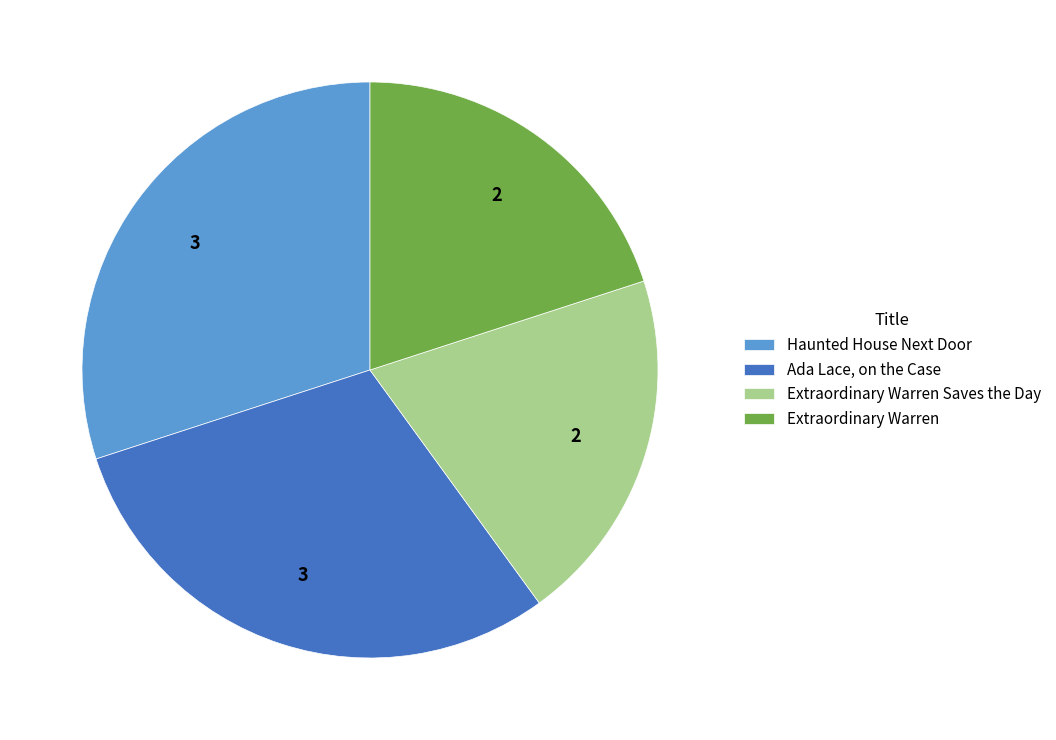

Is Extraordinary Warren the majority of the pie?

No